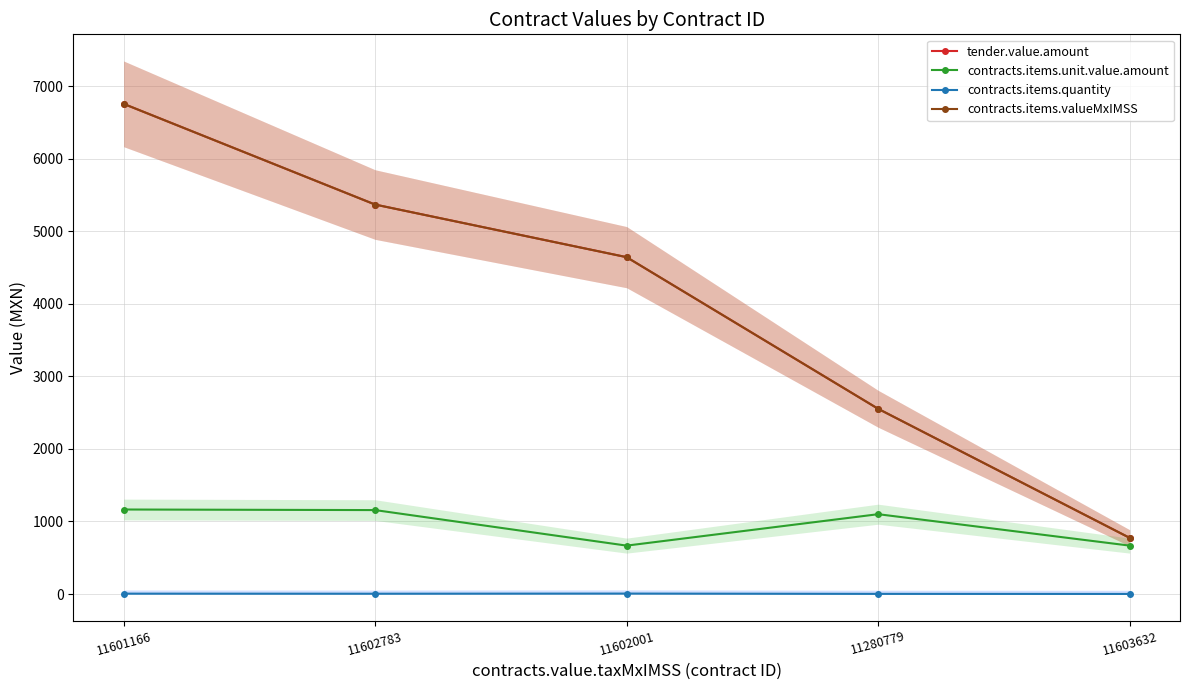

Does the chart have visible grid lines?

Yes